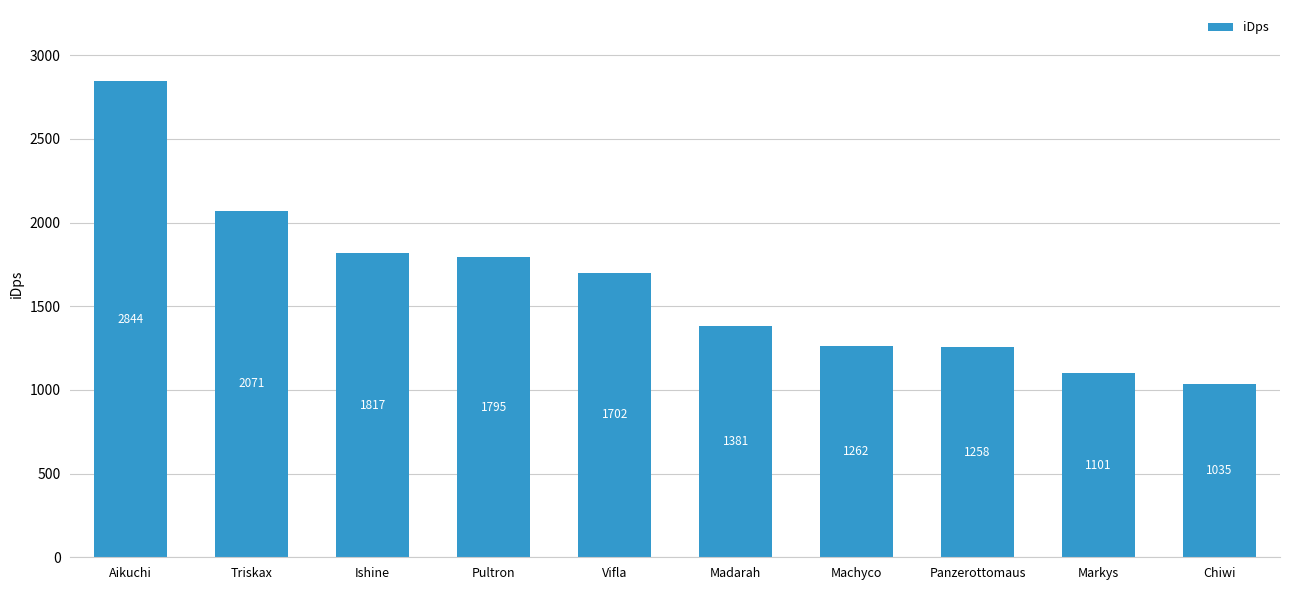

List the labels in order of value, largest first.

Aikuchi, Triskax, Ishine, Pultron, Vifla, Madarah, Machyco, Panzerottomaus, Markys, Chiwi